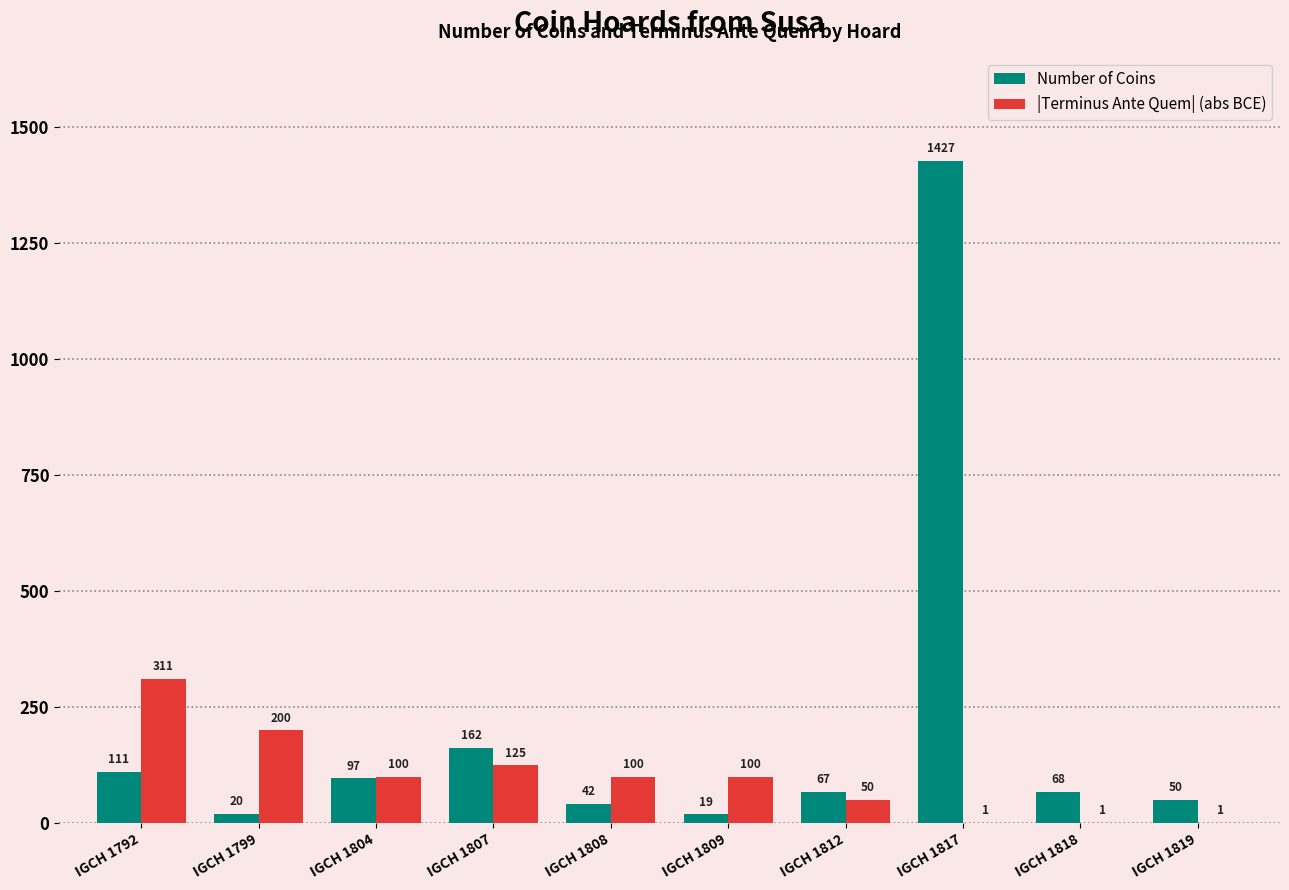

Reading left to right, extract all data points from this chart.

Number of Coins: 111	20	97	162	42	19	67	1427	68	50
|Terminus Ante Quem| (abs BCE): 311	200	100	125	100	100	50	1	1	1